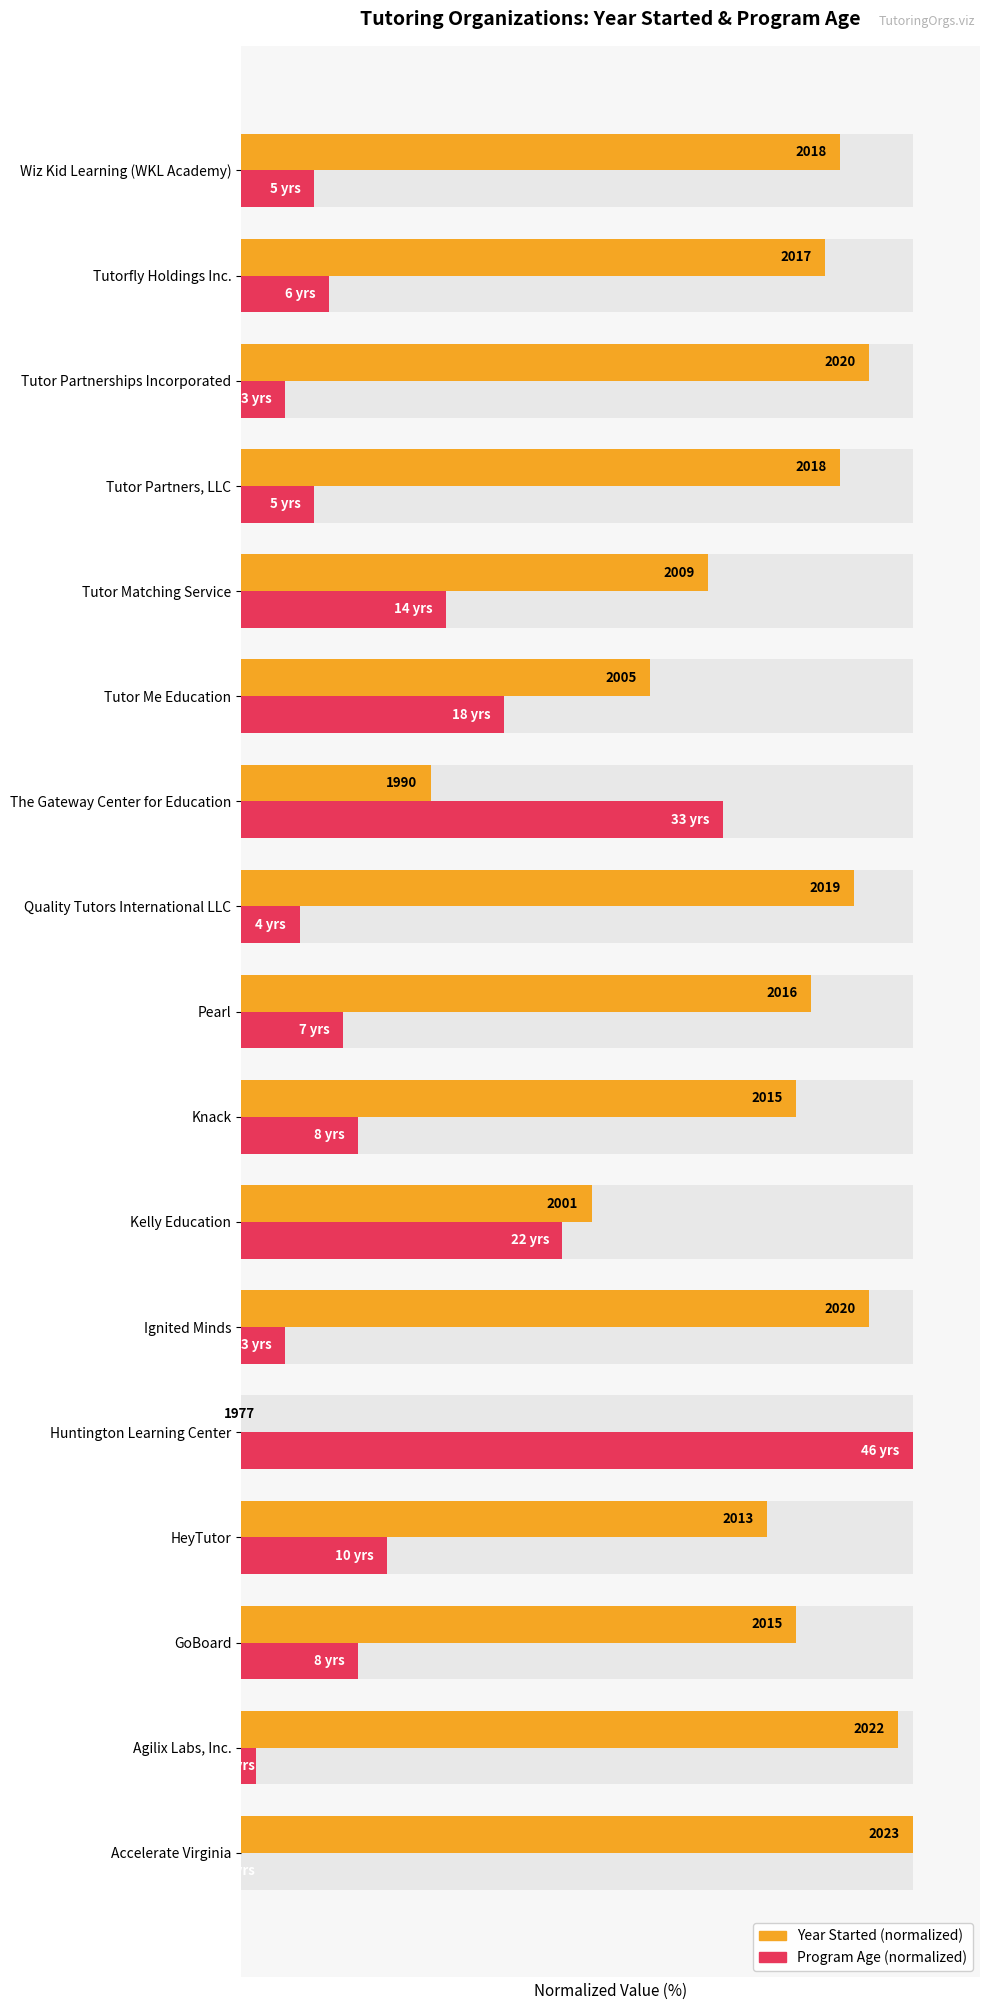

Between Ignited Minds and Tutor Me Education, which series saw the biggest shift?

Program Age (normalized)